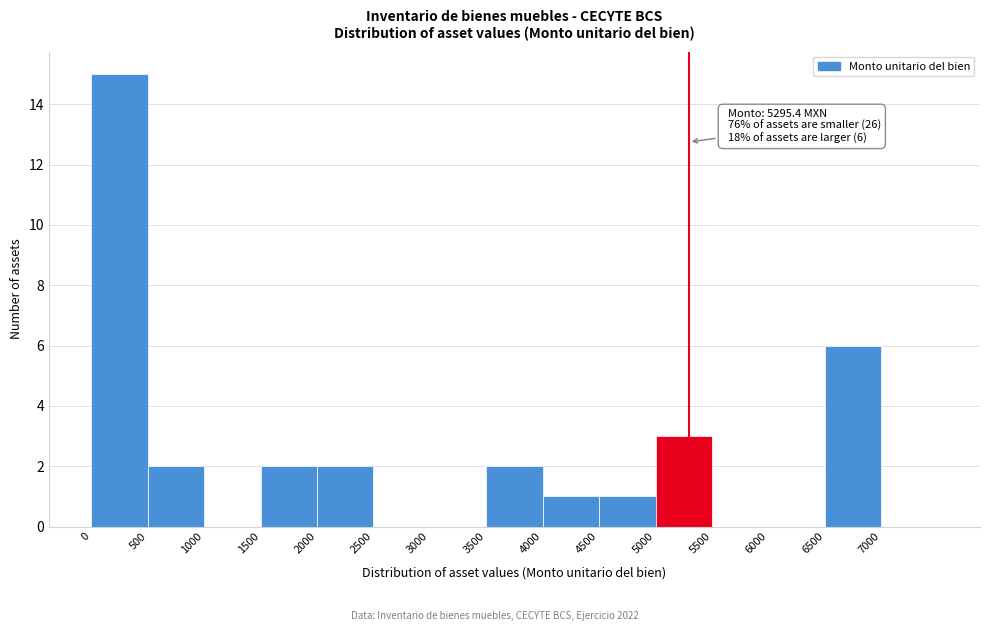

Over which range of the x-axis is the bar tallest?

0 to 500